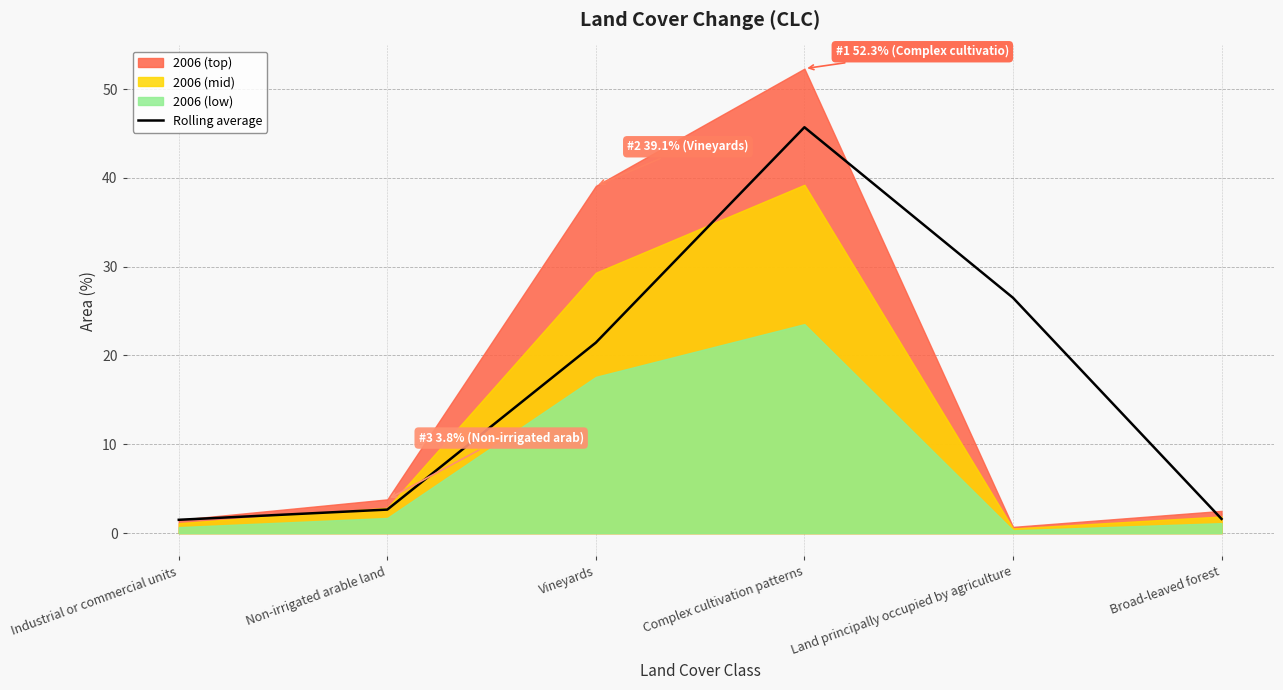

Rank the categories by value from highest to lowest.

Complex cultivation patterns, Land principally occupied by agriculture, Vineyards, Non-irrigated arable land, Broad-leaved forest, Industrial or commercial units